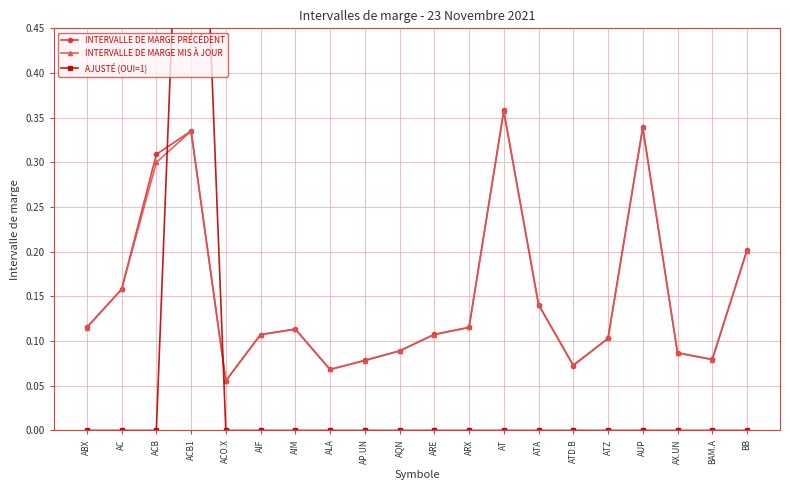

Reading left to right, extract all data points from this chart.

INTERVALLE DE MARGE PRÉCÉDENT: 0.1	0.2	0.3	0.3	0.1	0.1	0.1	0.1	0.1	0.1	0.1	0.1	0.4	0.1	0.1	0.1	0.3	0.1	0.1	0.2
INTERVALLE DE MARGE MIS À JOUR: 0.1	0.2	0.3	0.3	0.1	0.1	0.1	0.1	0.1	0.1	0.1	0.1	0.4	0.1	0.1	0.1	0.3	0.1	0.1	0.2
AJUSTÉ (OUI=1): 0.0	0.0	0.0	1.0	0.0	0.0	0.0	0.0	0.0	0.0	0.0	0.0	0.0	0.0	0.0	0.0	0.0	0.0	0.0	0.0